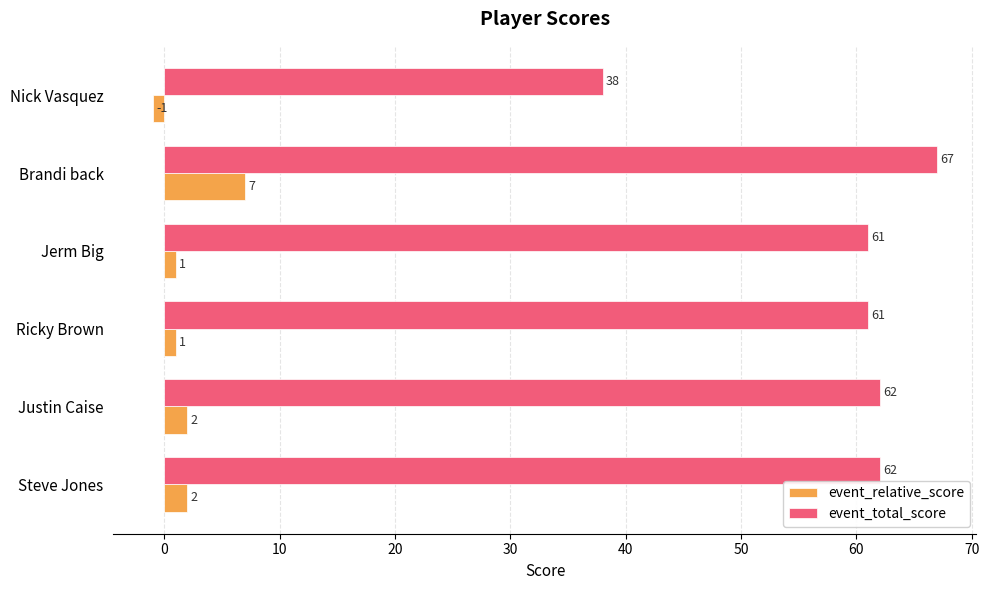

What is the total value across all series at Nick Vasquez?

37